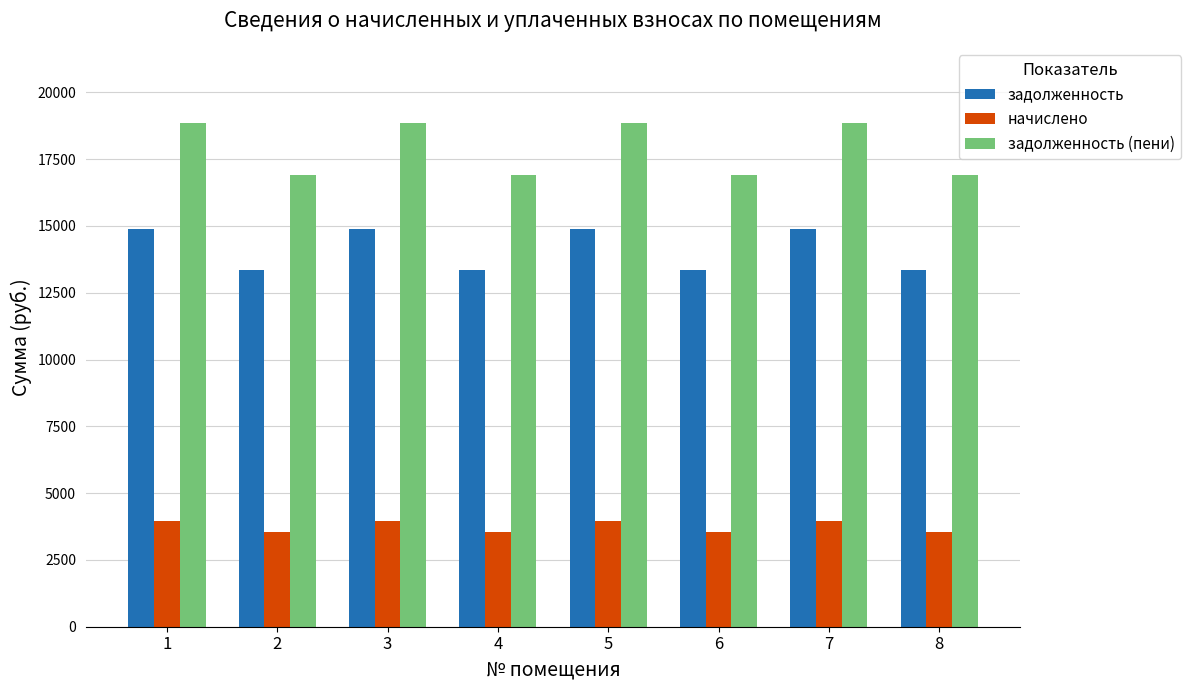

What is the total value across all series at 1?

37681.4